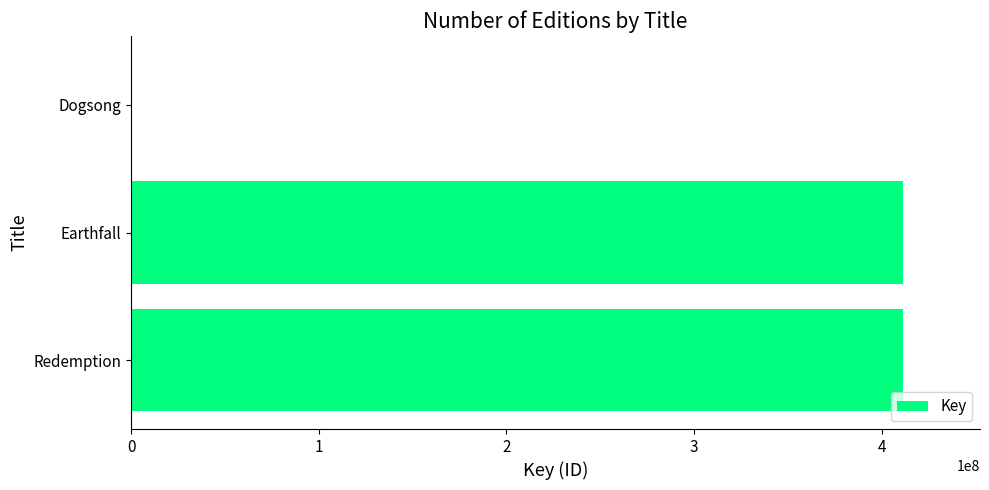

Where is the data nearest to the value 205636346?

Earthfall